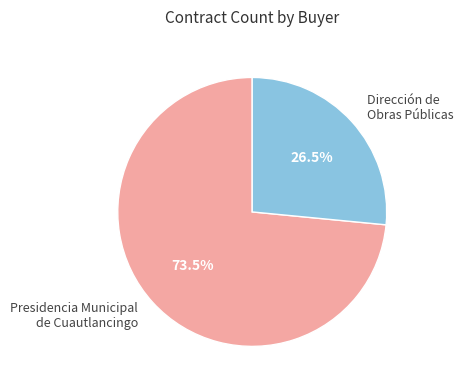

Which category has the biggest portion of the pie?

Presidencia Municipal de Cuautlancingo